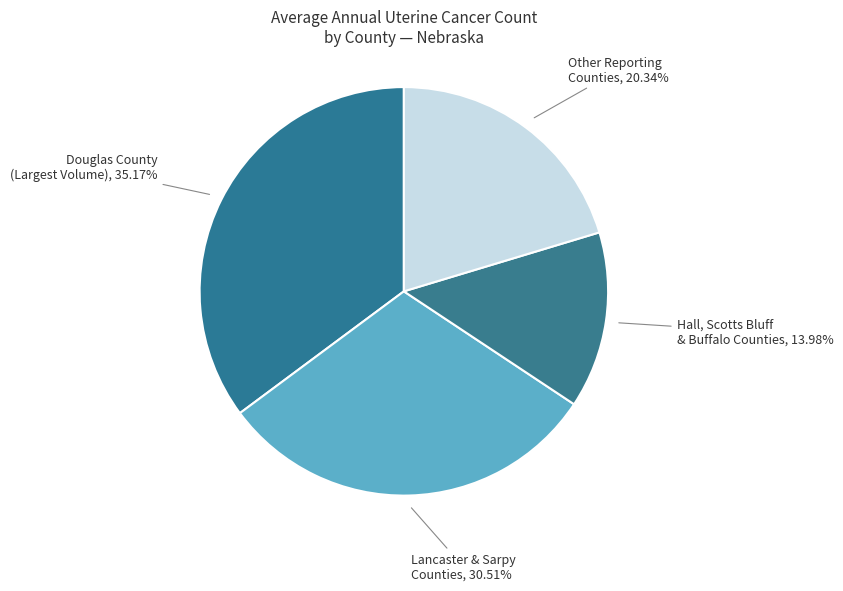

Do Other Reporting Counties and Hall, Scotts Bluff & Buffalo Counties together represent more than half of the pie?

No